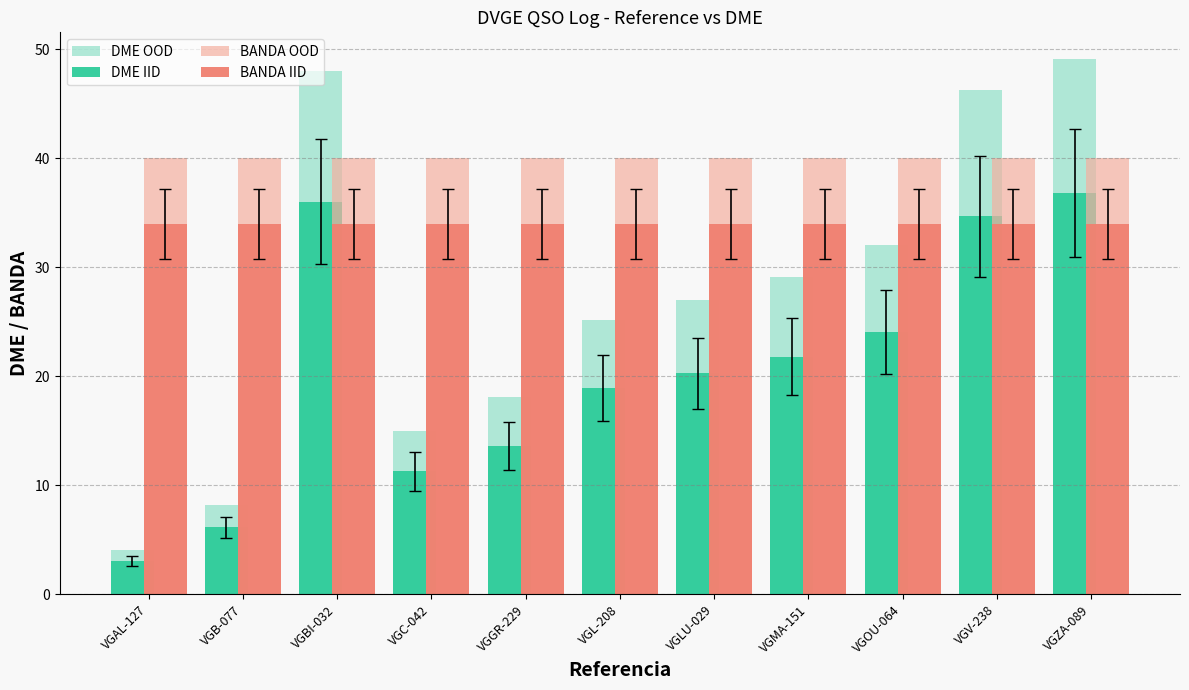

Is the value of BANDA OOD at VGZA-089 greater than the value of BANDA IID at VGC-042?

Yes